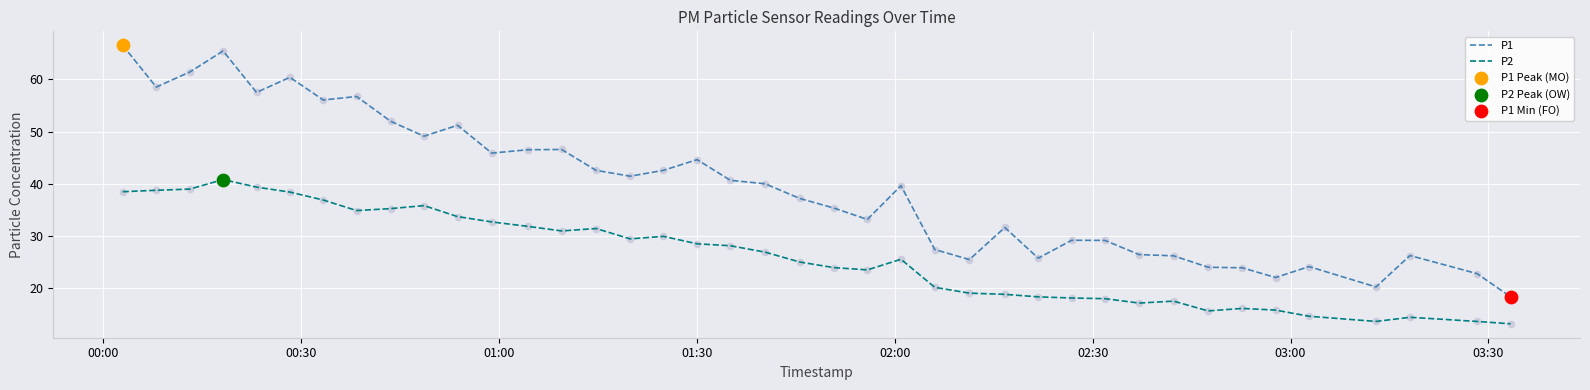

Which series has the largest range (max minus min)?

P1